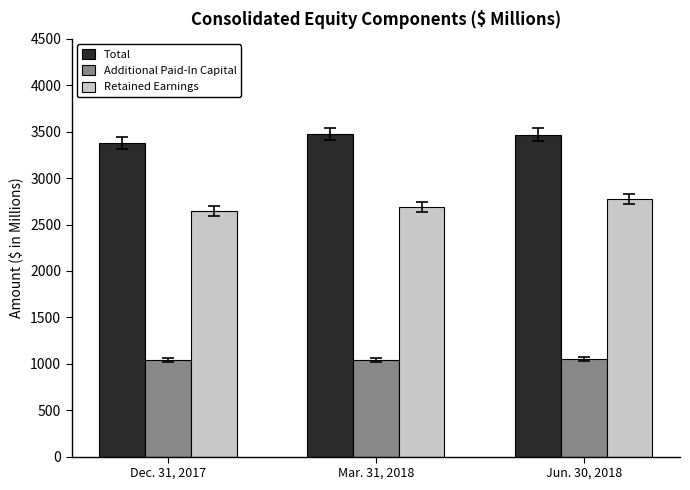

What is the sum of the Additional Paid-In Capital values at Dec. 31, 2017 and Jun. 30, 2018?

2084.0